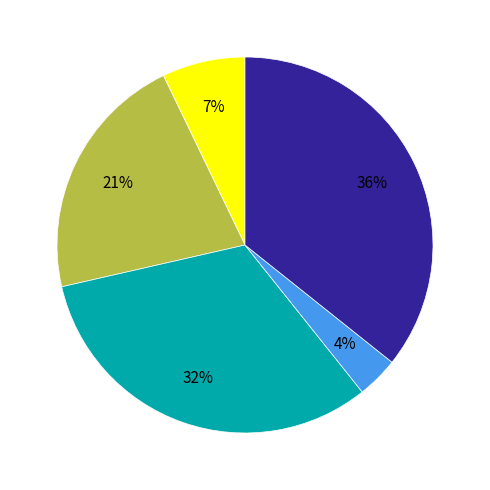

To the nearest percent, what is the average slice percentage?

20%